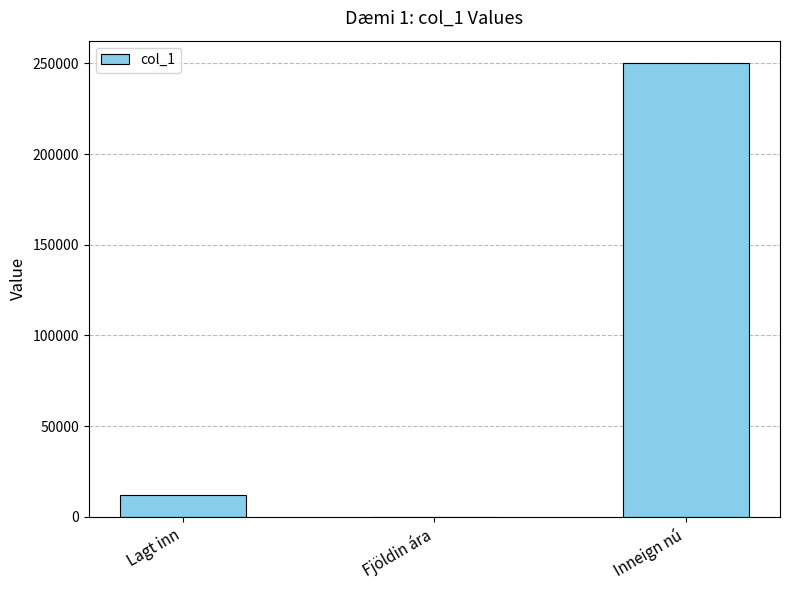

What is the sum of all values?

262015